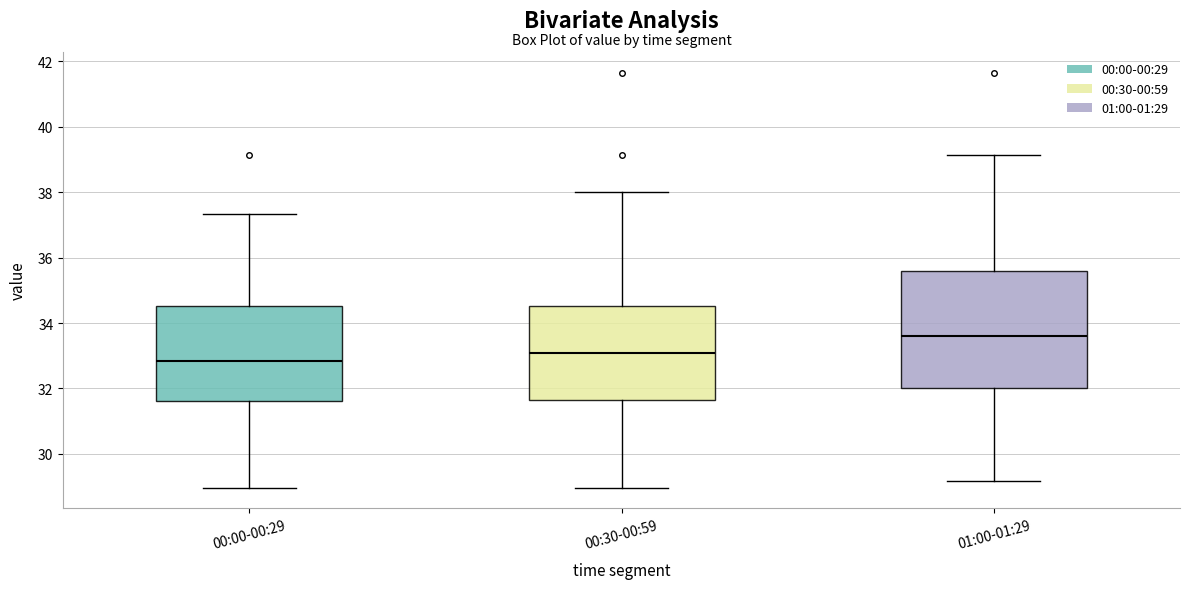

Reading left to right, transcribe this box plot: for each box, give where its median line is, the range the box spans, and where its two whiskers end, as read against the y-axis. The values are not printed on the chart, so give them approximately, as read against the axis.

00:00-00:29: median 32.8, box 31.6 to 34.6, whiskers 29.0 to 37.4
00:30-00:59: median 33.0, box 31.6 to 34.6, whiskers 29.0 to 38.0
01:00-01:29: median 33.6, box 32.0 to 35.6, whiskers 29.2 to 39.2